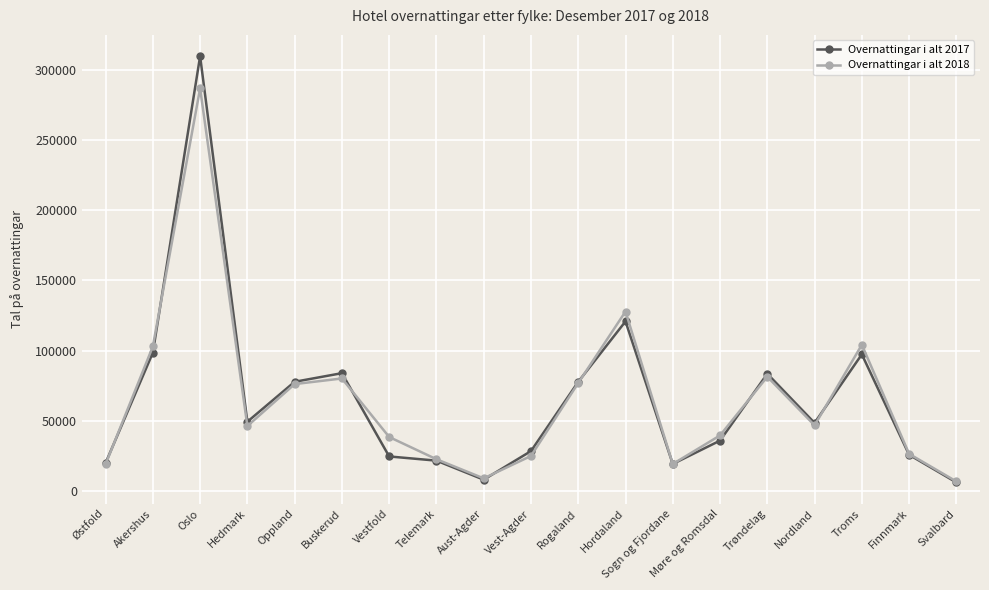

What is the difference between the Overnattingar i alt 2018 values at Aust-Agder and Troms?

95253